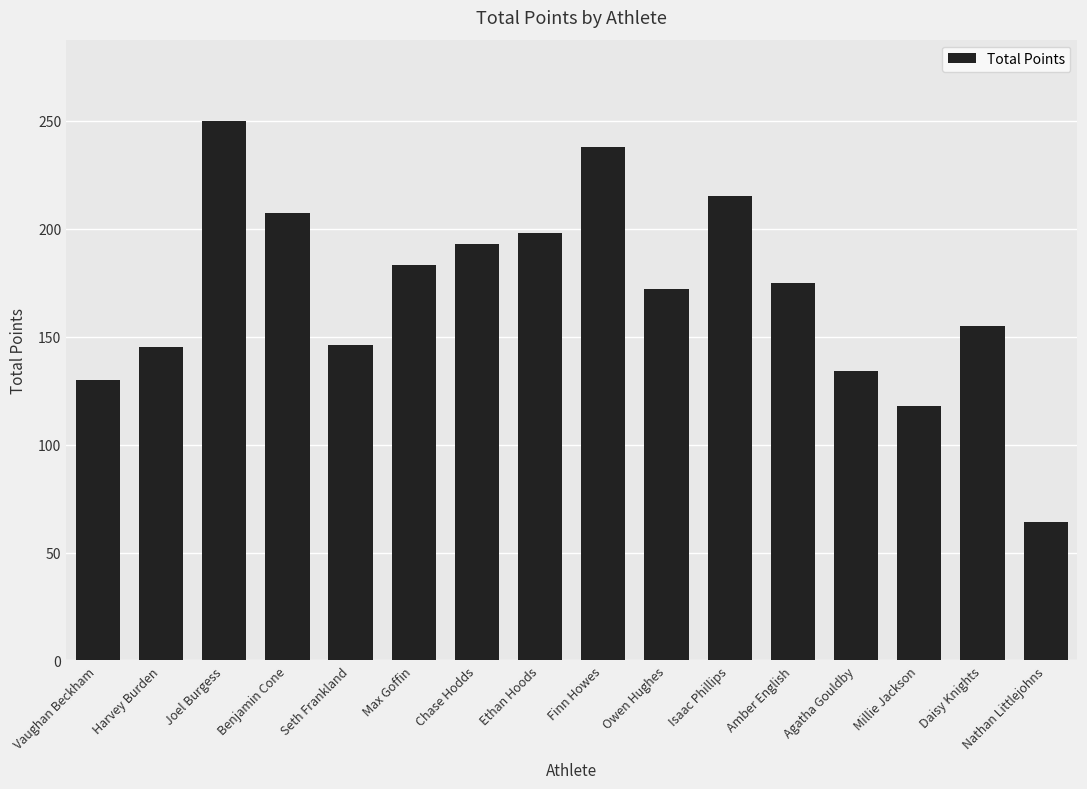

The value at Vaughan Beckham is 182. True or false?

False